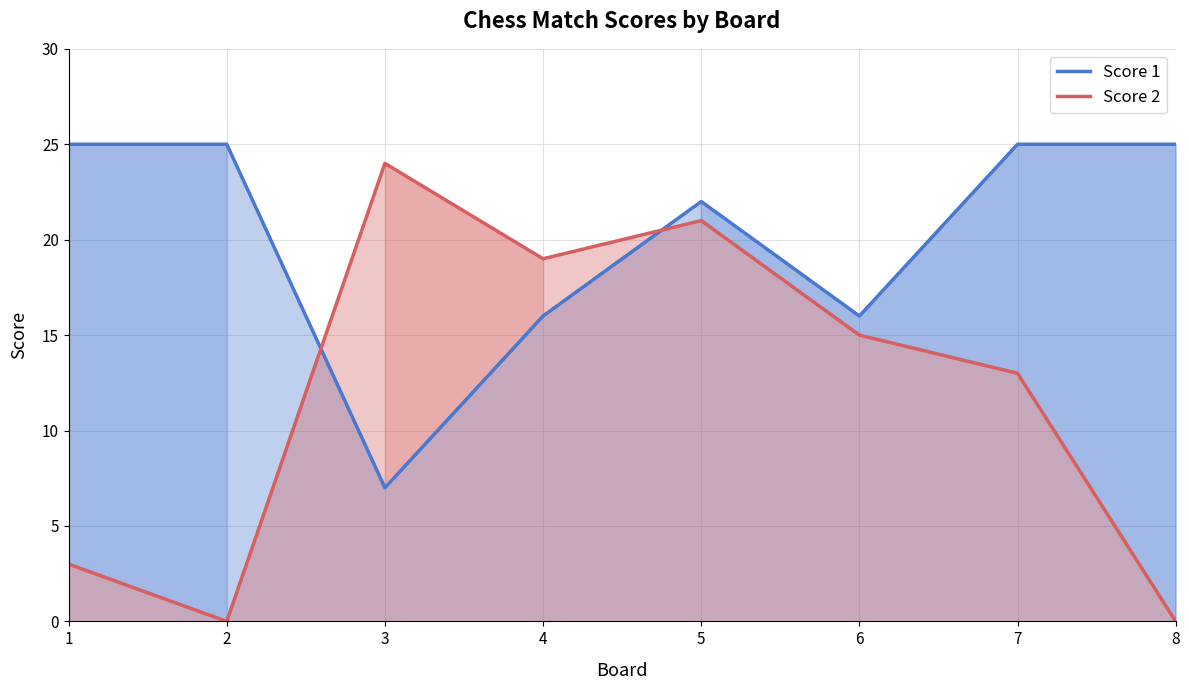

What is the difference between the second highest and minimum values in the Score 1 series?

18